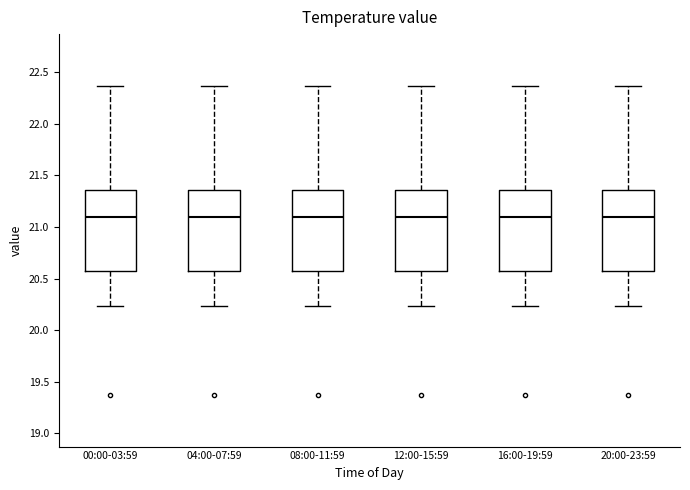

Reading left to right, transcribe this box plot: for each box, give where its median line is, the range the box spans, and where its two whiskers end, as read against the y-axis. The values are not printed on the chart, so give them approximately, as read against the axis.

00:00-03:59: median 21.10, box 20.55 to 21.35, whiskers 20.25 to 22.35
04:00-07:59: median 21.10, box 20.55 to 21.35, whiskers 20.25 to 22.35
08:00-11:59: median 21.10, box 20.55 to 21.35, whiskers 20.25 to 22.35
12:00-15:59: median 21.10, box 20.55 to 21.35, whiskers 20.25 to 22.35
16:00-19:59: median 21.10, box 20.55 to 21.35, whiskers 20.25 to 22.35
20:00-23:59: median 21.10, box 20.55 to 21.35, whiskers 20.25 to 22.35